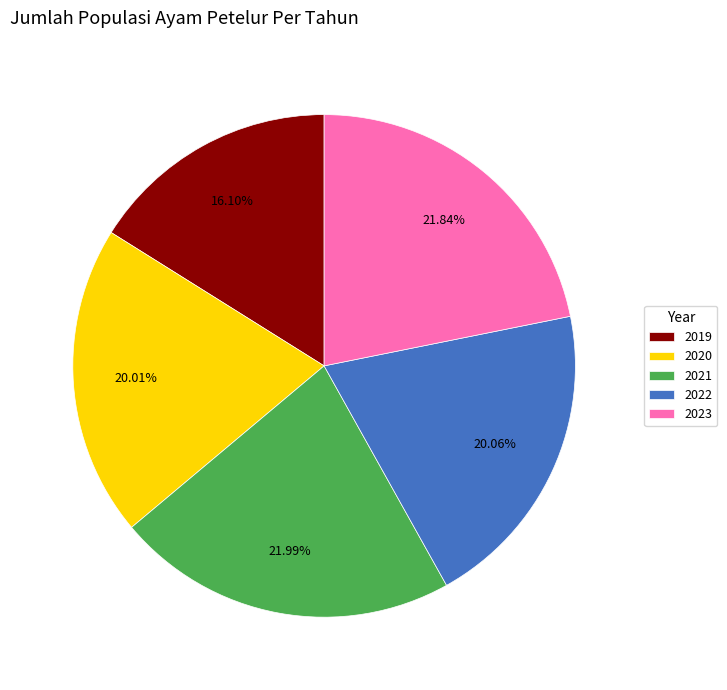

Is 2022 the majority of the pie?

No